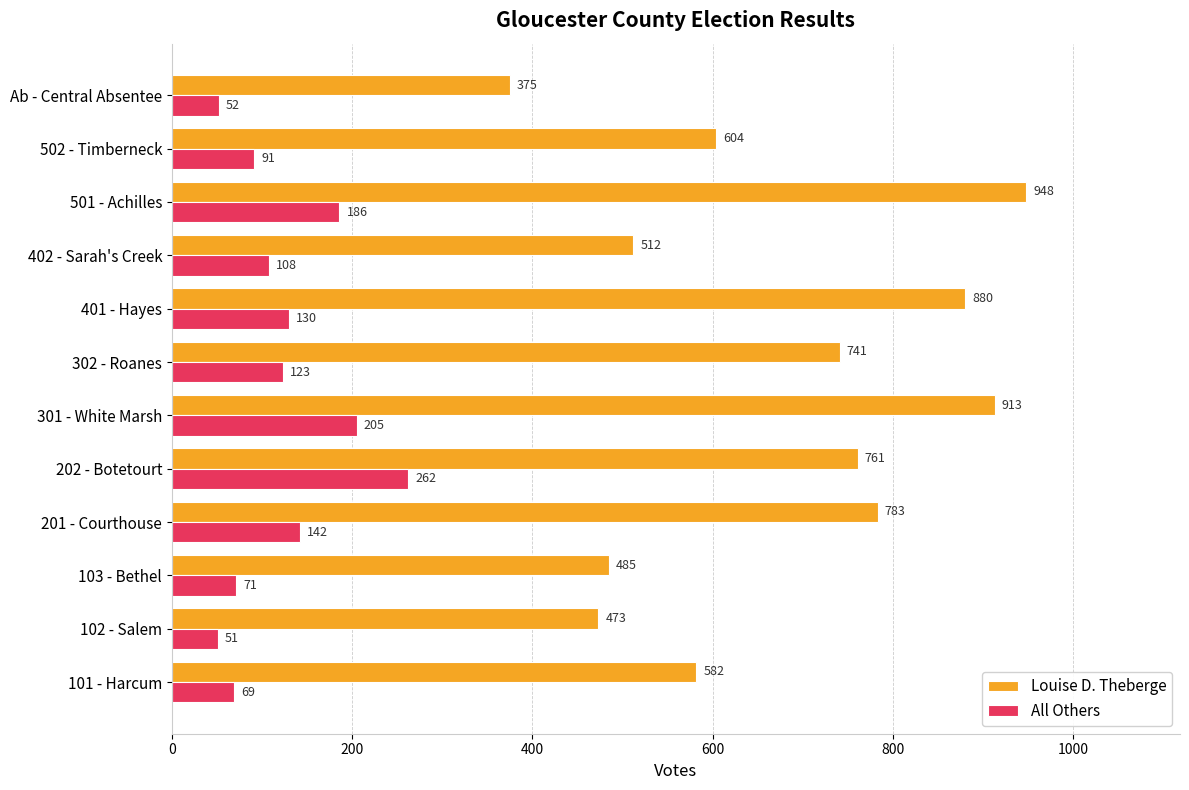

Read the All Others value at 101 - Harcum.

69